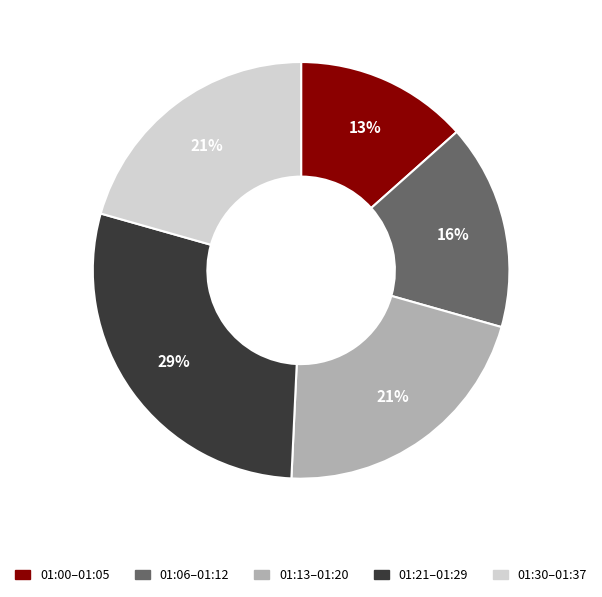

To the nearest percent, what is the average slice percentage?

20%